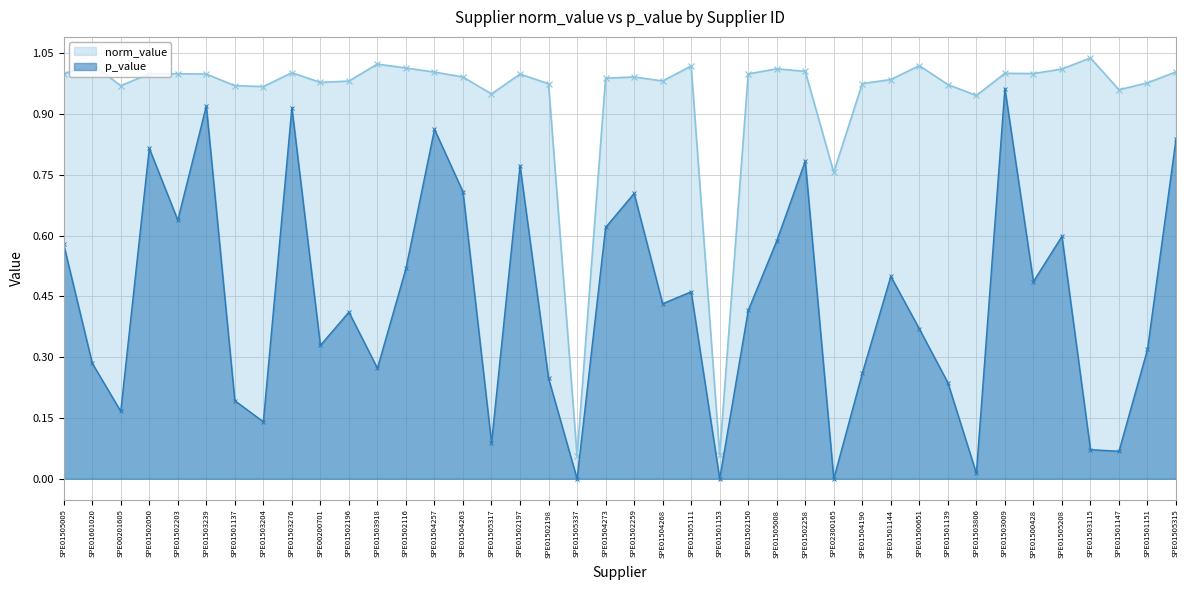

At which category does p_value reach its first local valley?

SPE00201605